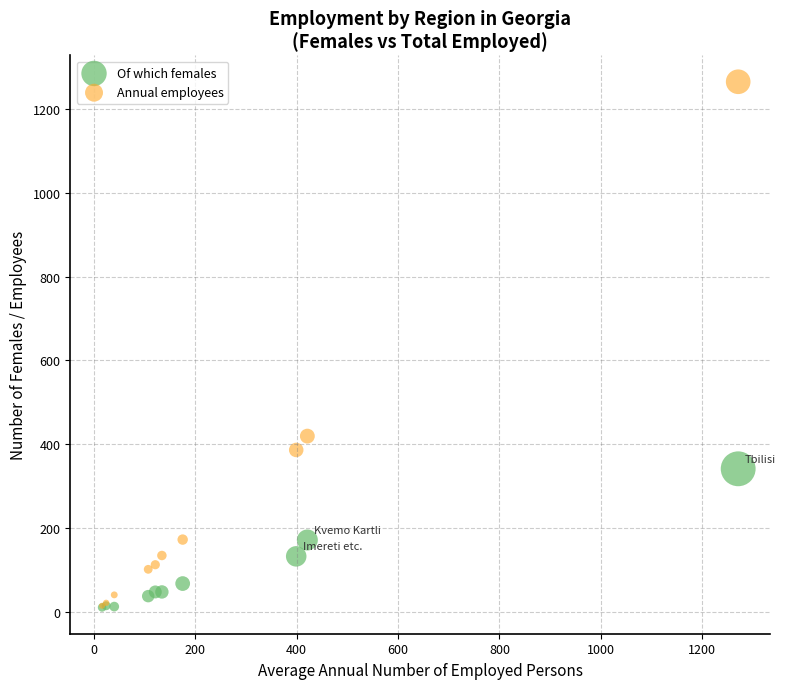

Which series contains the highest Y value?

Annual employees